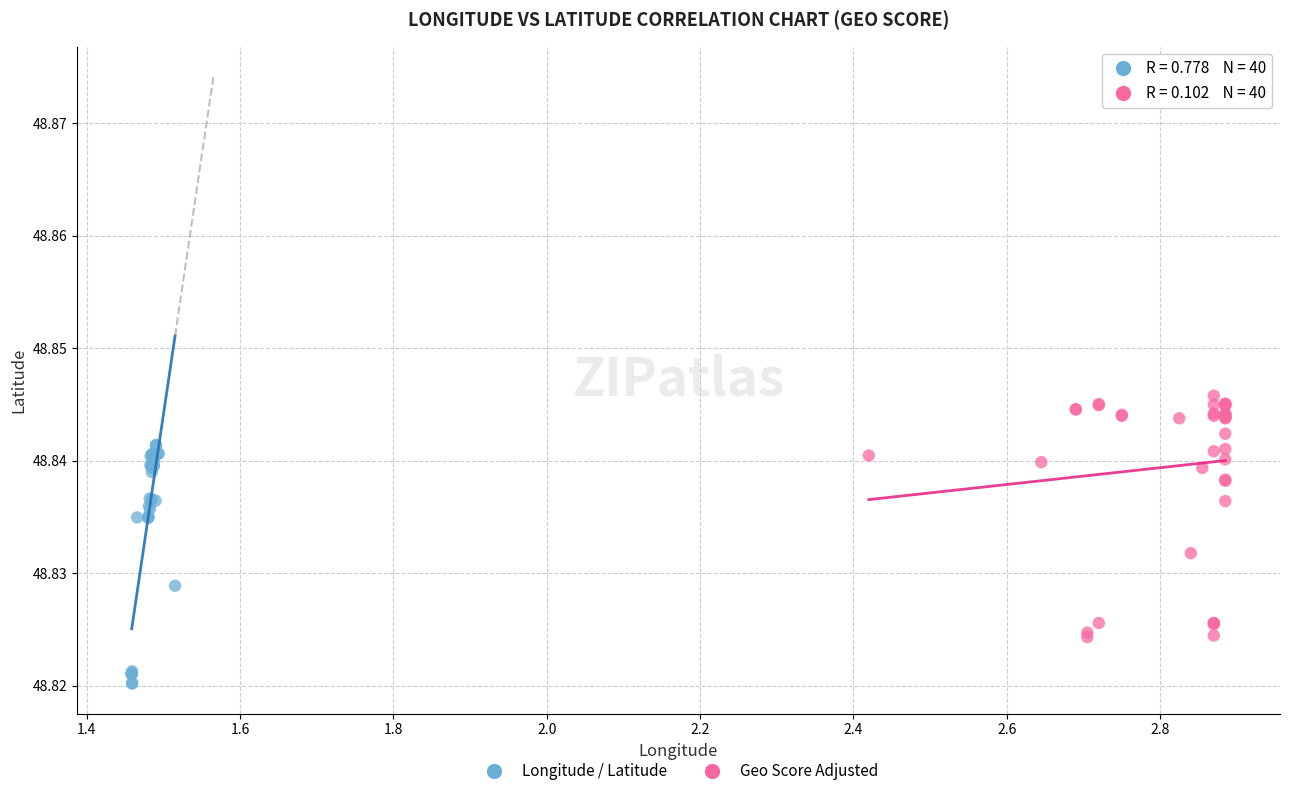

Which series reaches the minimum Y coordinate?

Longitude / Latitude